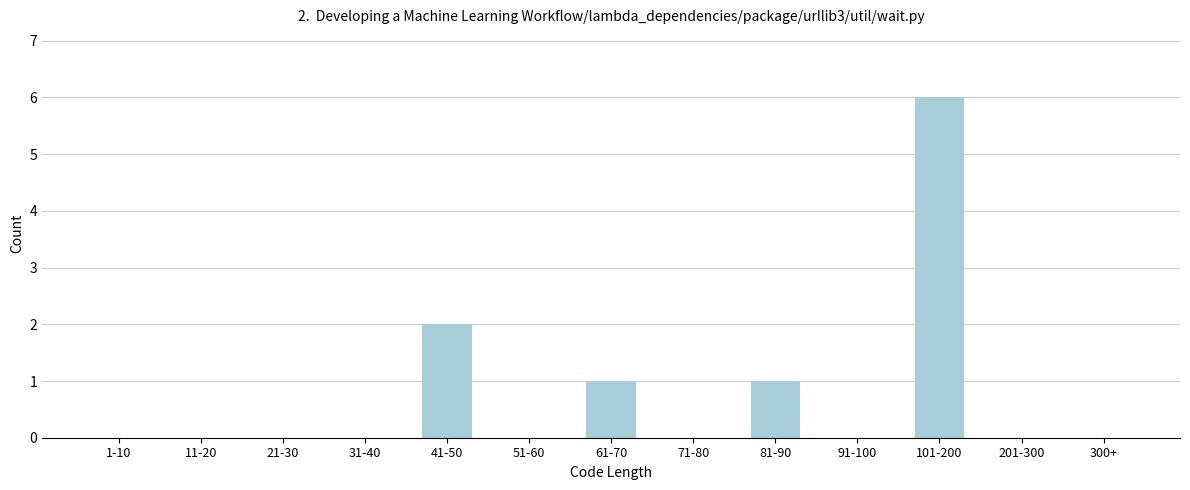

Reading left to right, transcribe all the data shown in this chart.

1-10=0	11-20=0	21-30=0	31-40=0	41-50=2	51-60=0	61-70=1	71-80=0	81-90=1	91-100=0	101-200=6	201-300=0	300+=0